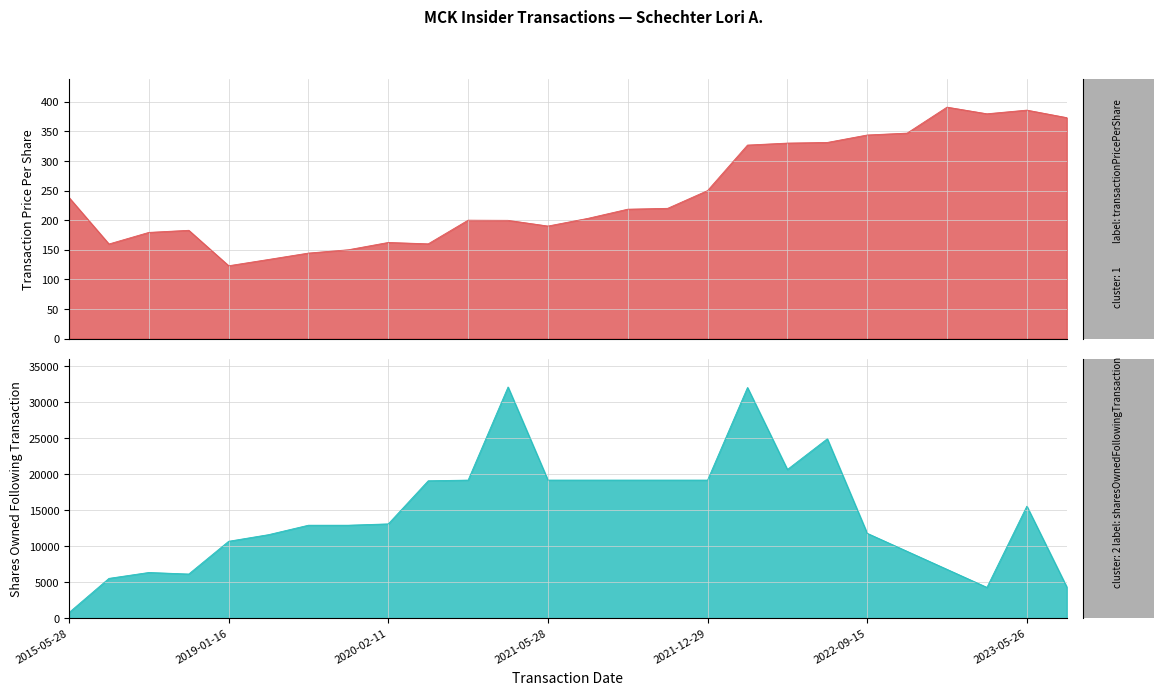

How many lines are shown in the chart?

2